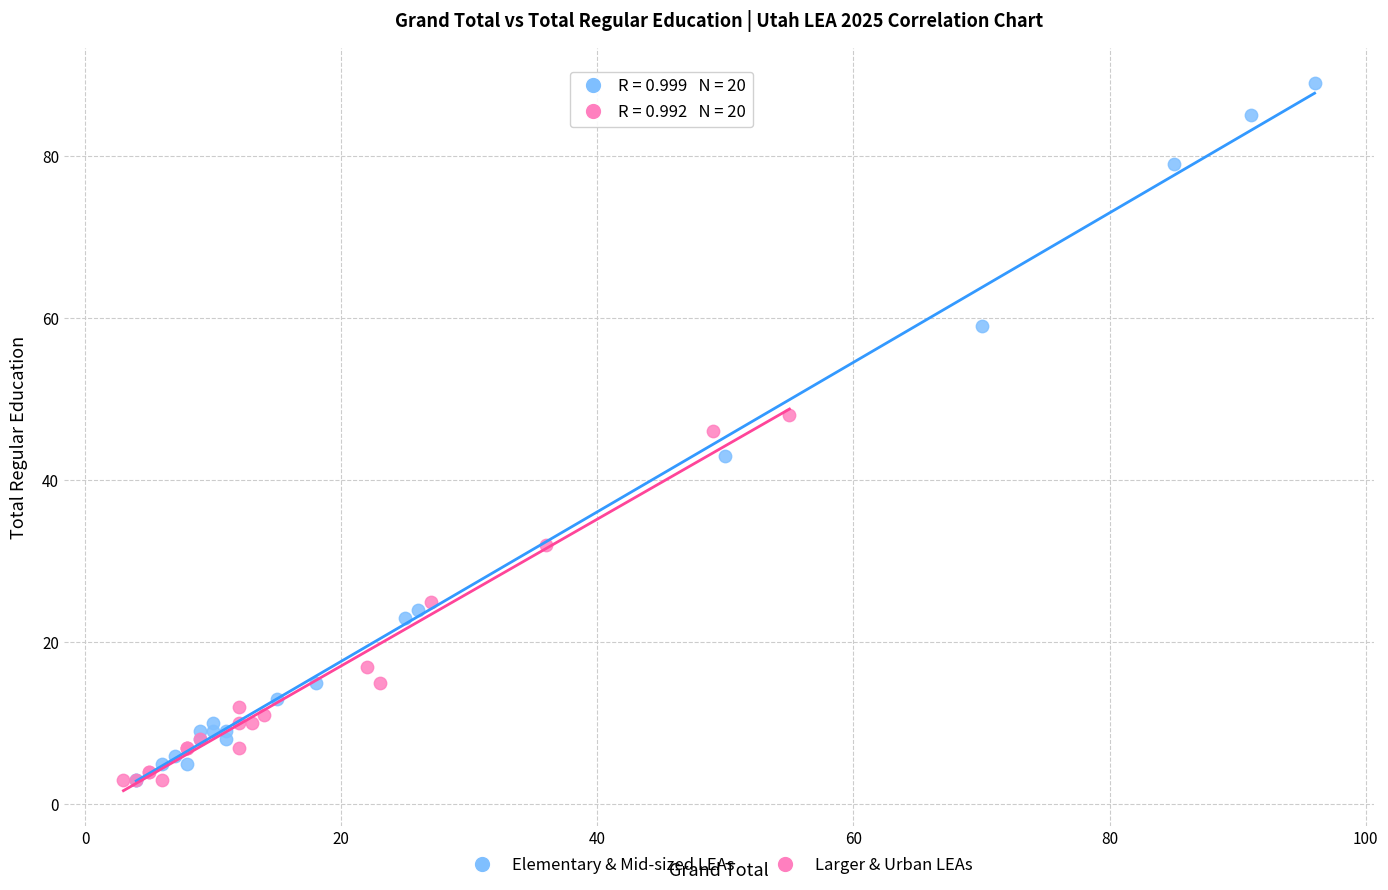

Which series has the largest Y range (max minus min)?

Elementary & Mid-sized LEAs